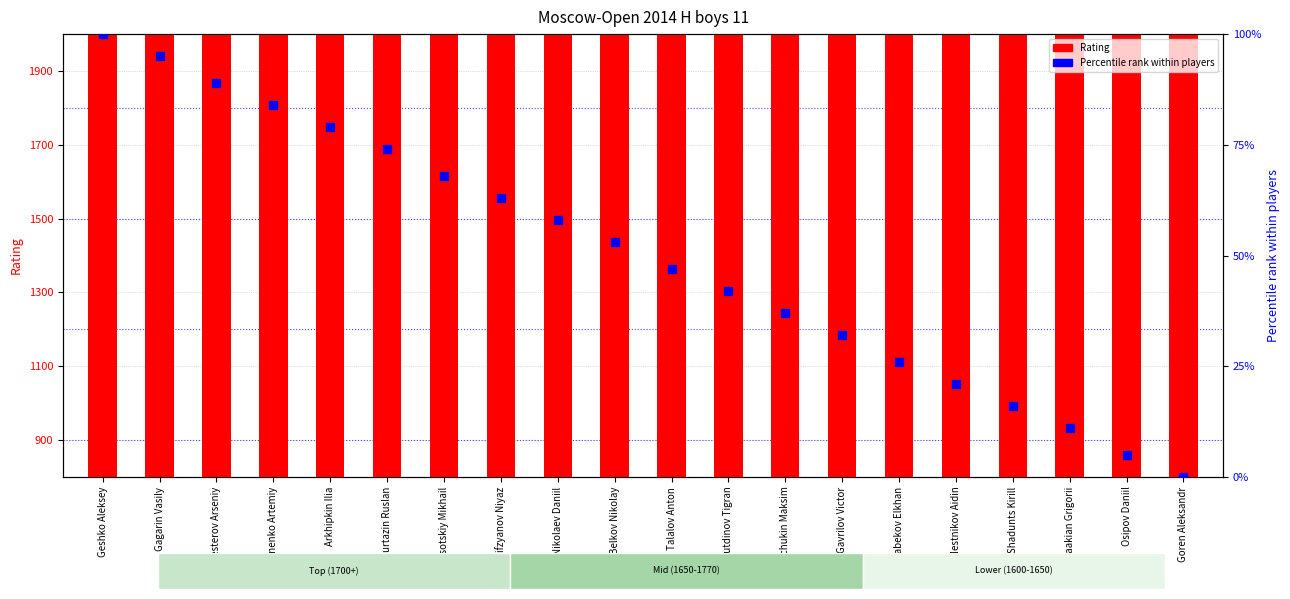

At which category is the sum across all series the highest?

Geshko Aleksey